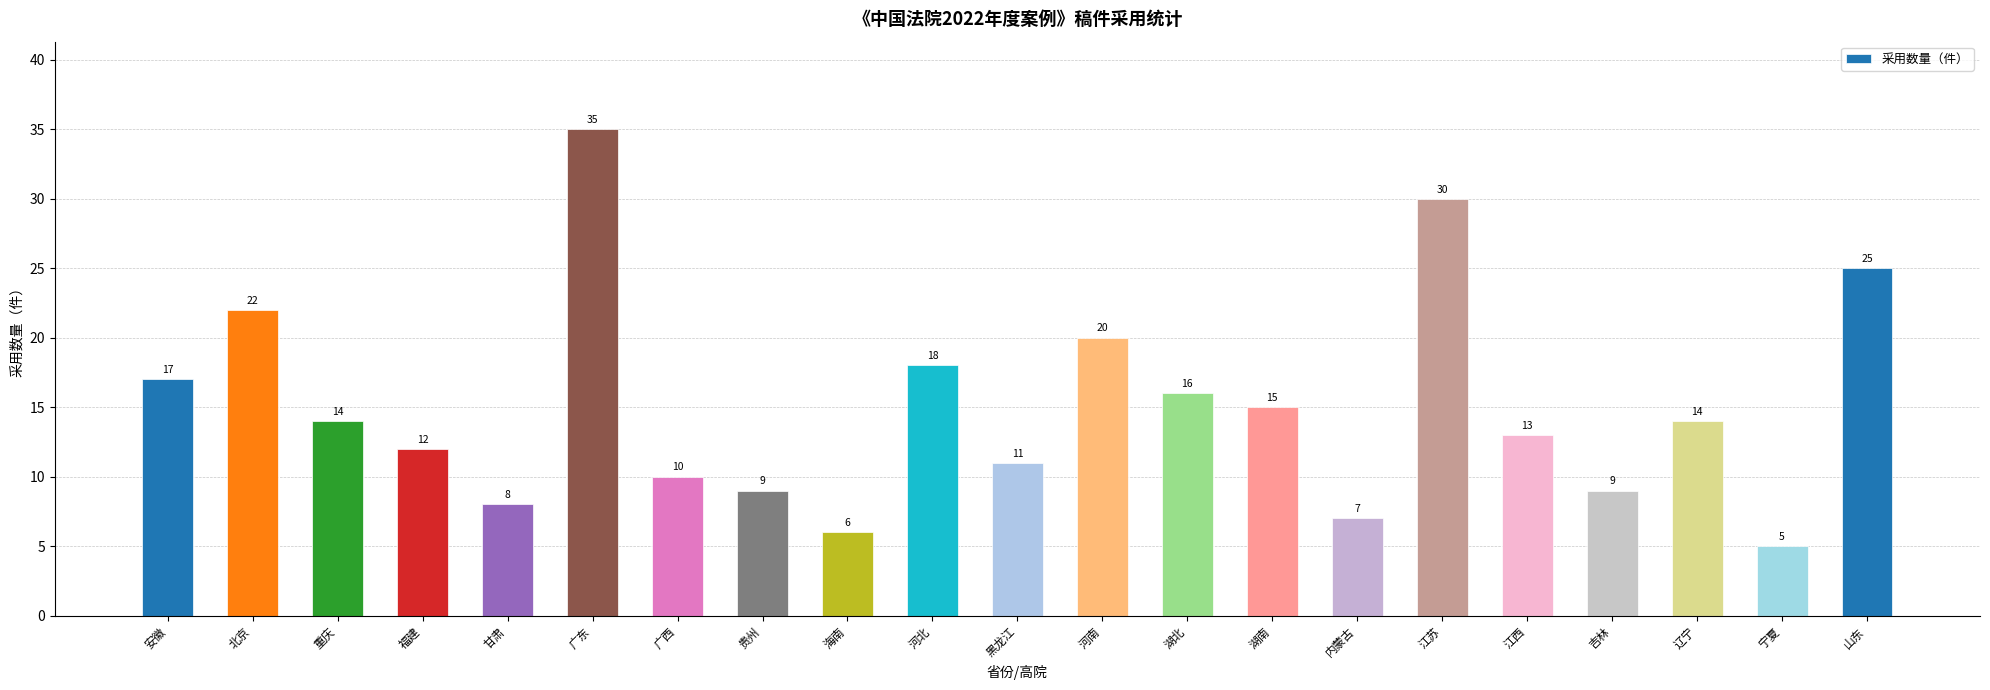

What is the sum of the values at 河南 and 河北?

38